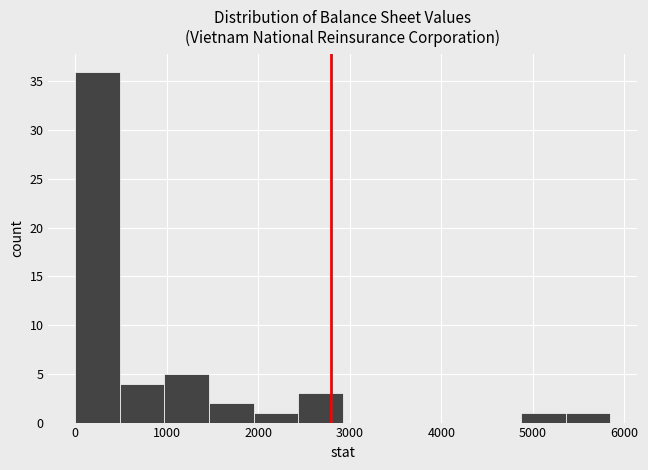

What is the height of the bar covering 1500 to 1900 on the x-axis? Neither the bar edges nor the heights are printed on the chart, so give them approximately, as read against the axes.

2